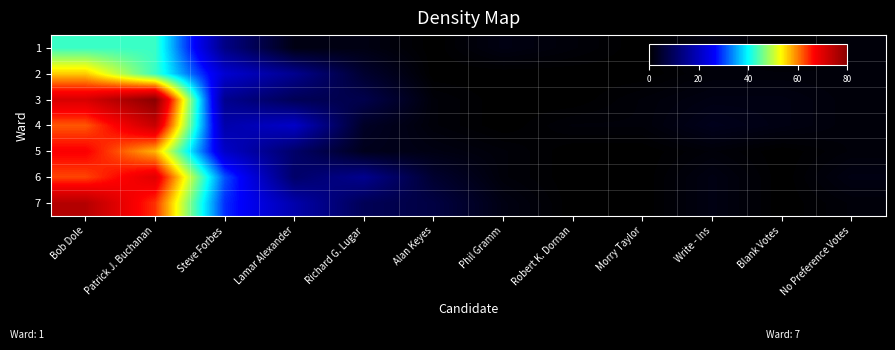

What is the maximum value shown in the chart?

80